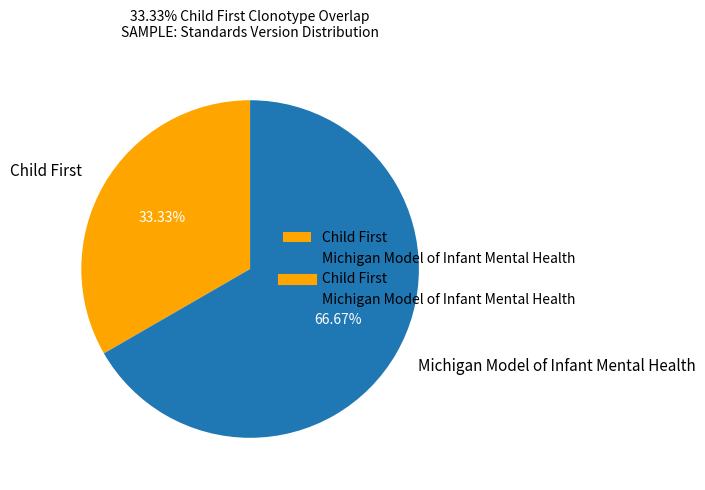

To the nearest percent, what percentage of the pie is Michigan Model of Infant Mental Health?

67%